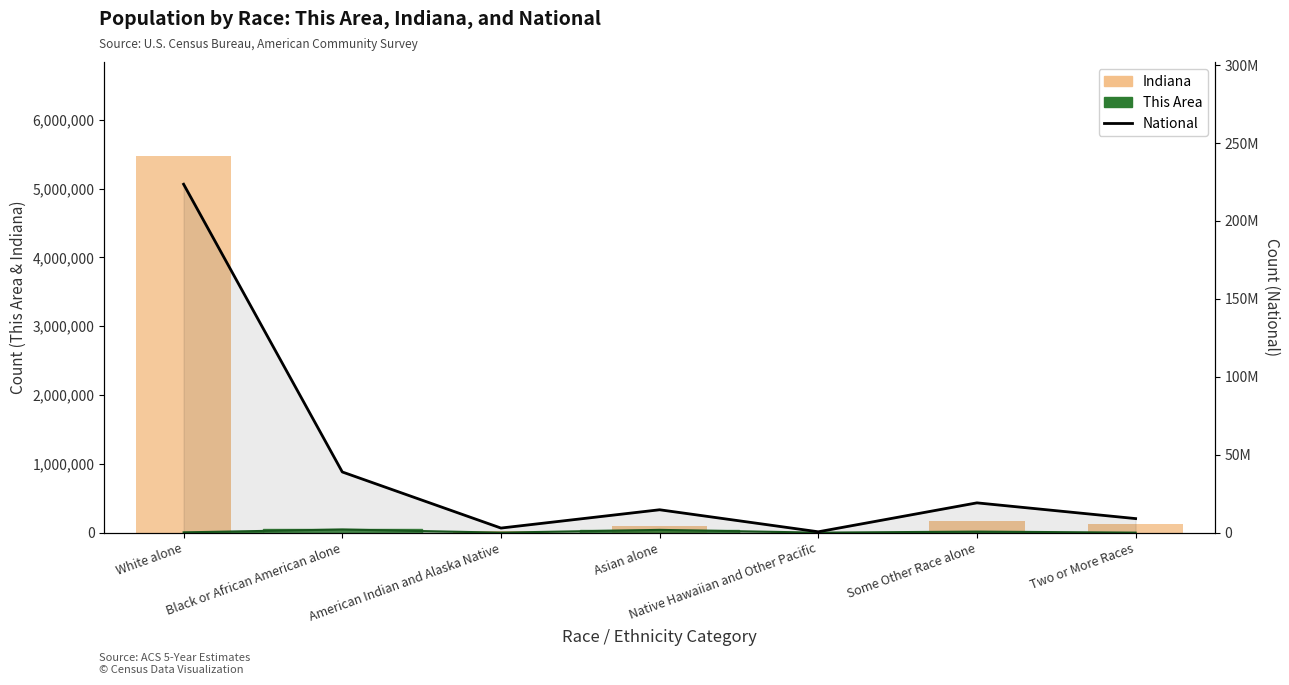

Which category has the lowest value in the National series?

Native Hawaiian and Other Pacific